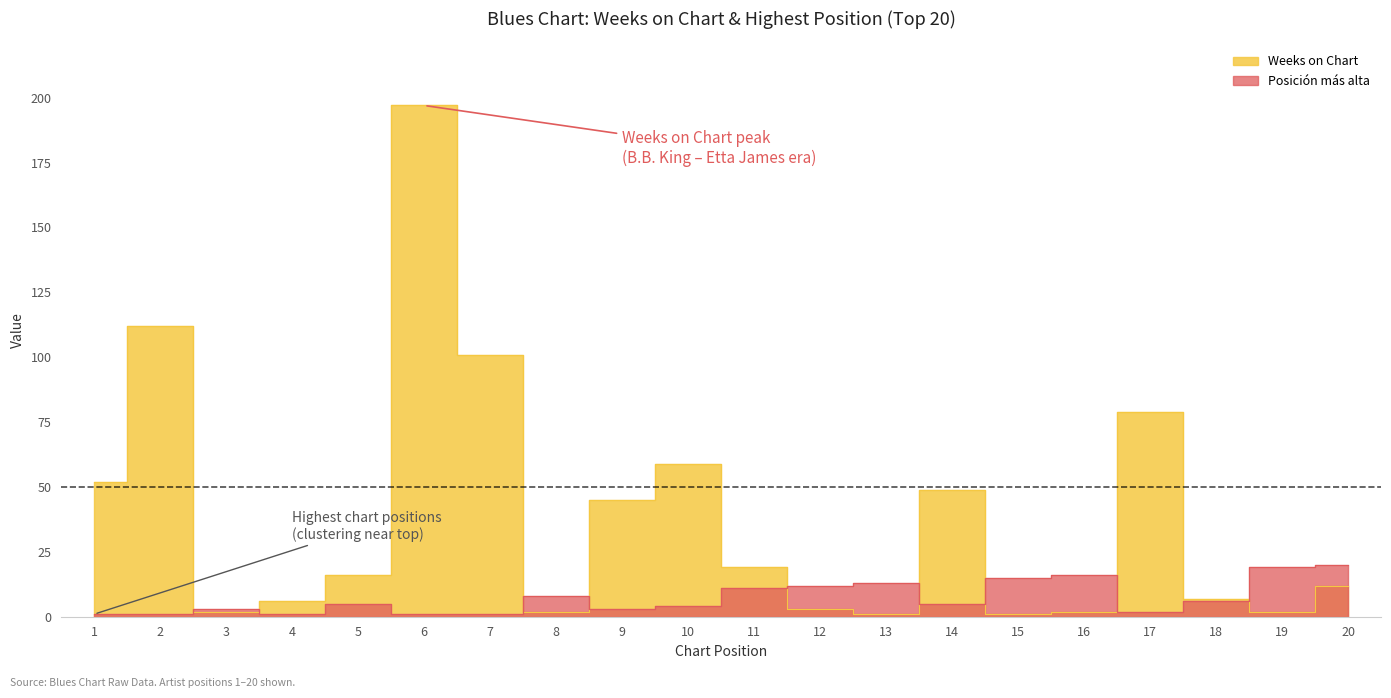

Reading left to right, what are all the values shown in this chart?

Weeks on Chart: 52	112	2	6	16	197	101	2	45	59	19	3	1	49	1	2	79	7	2	12
Posicion mas alta: 1	1	3	1	5	1	1	8	3	4	11	12	13	5	15	16	2	6	19	20